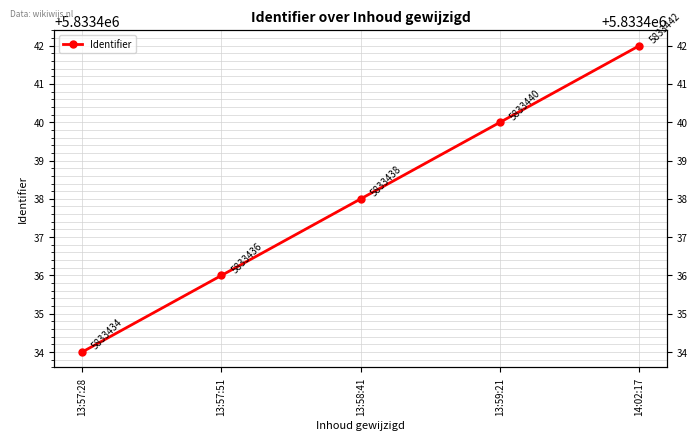

How many values are below 5833438?

2